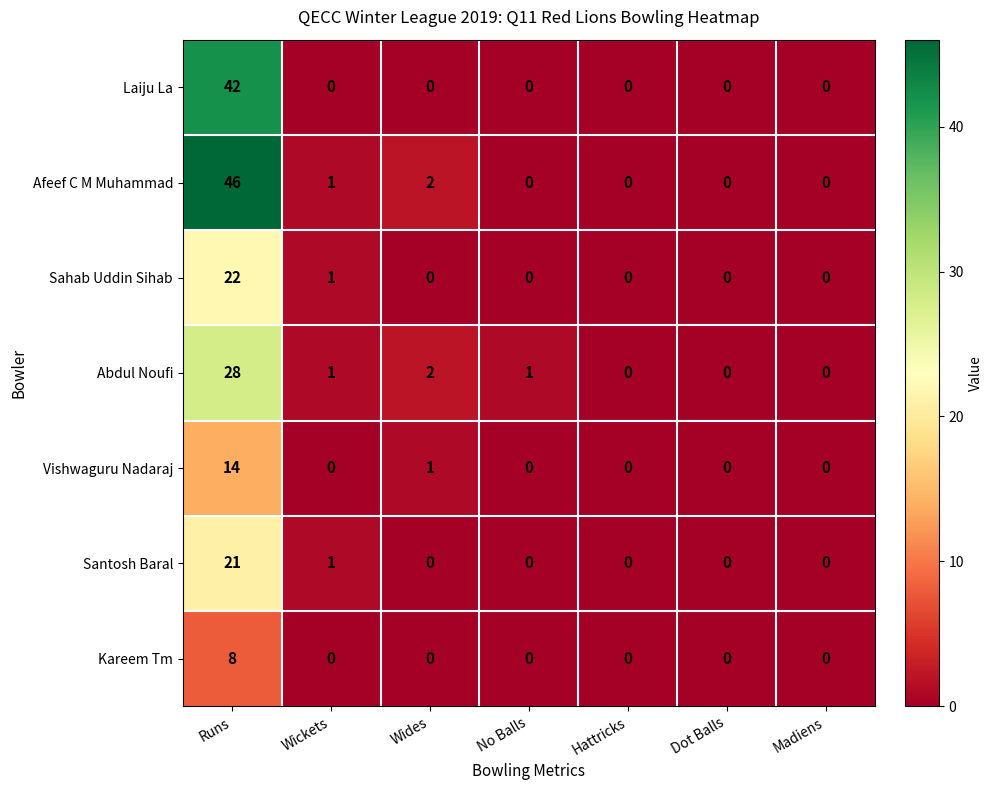

How many distinct data groups are displayed?

7